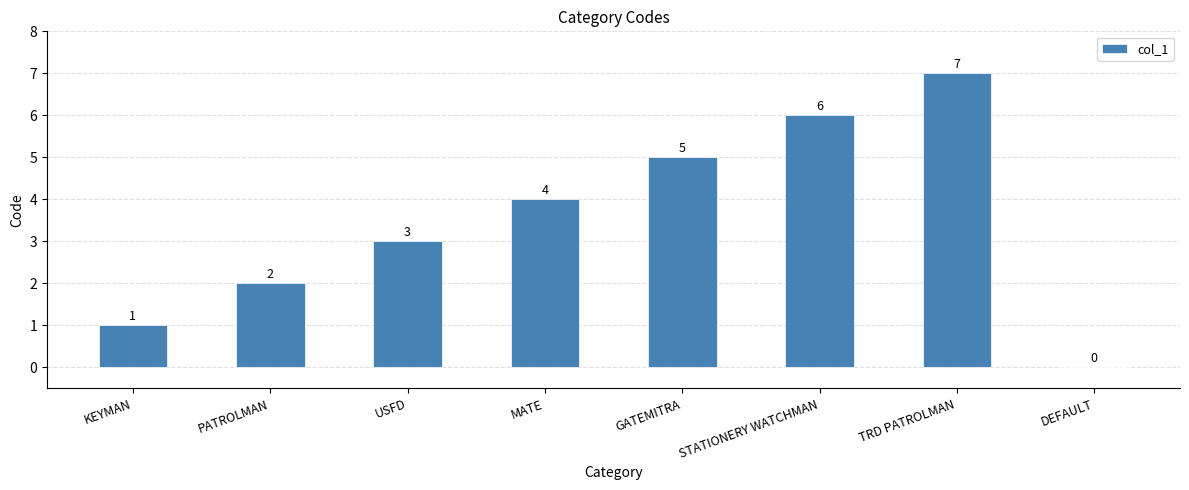

Does the chart contain stacked bars?

No